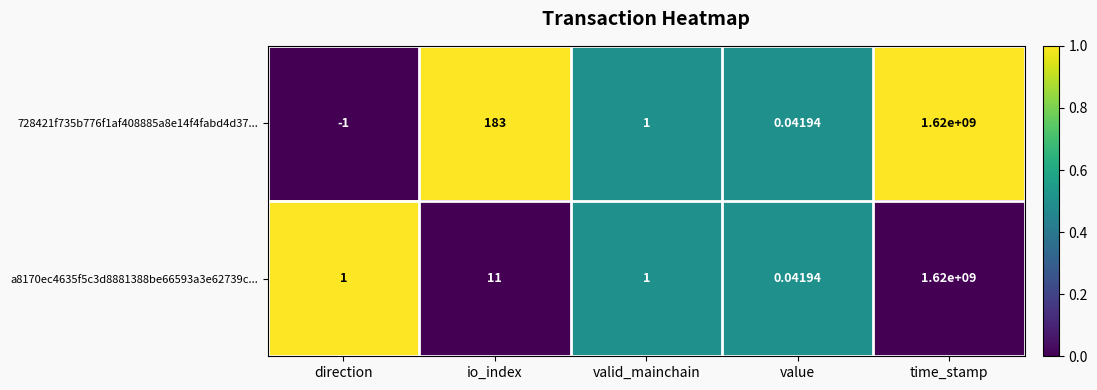

At which category does the chart reach its peak across all series?

time_stamp